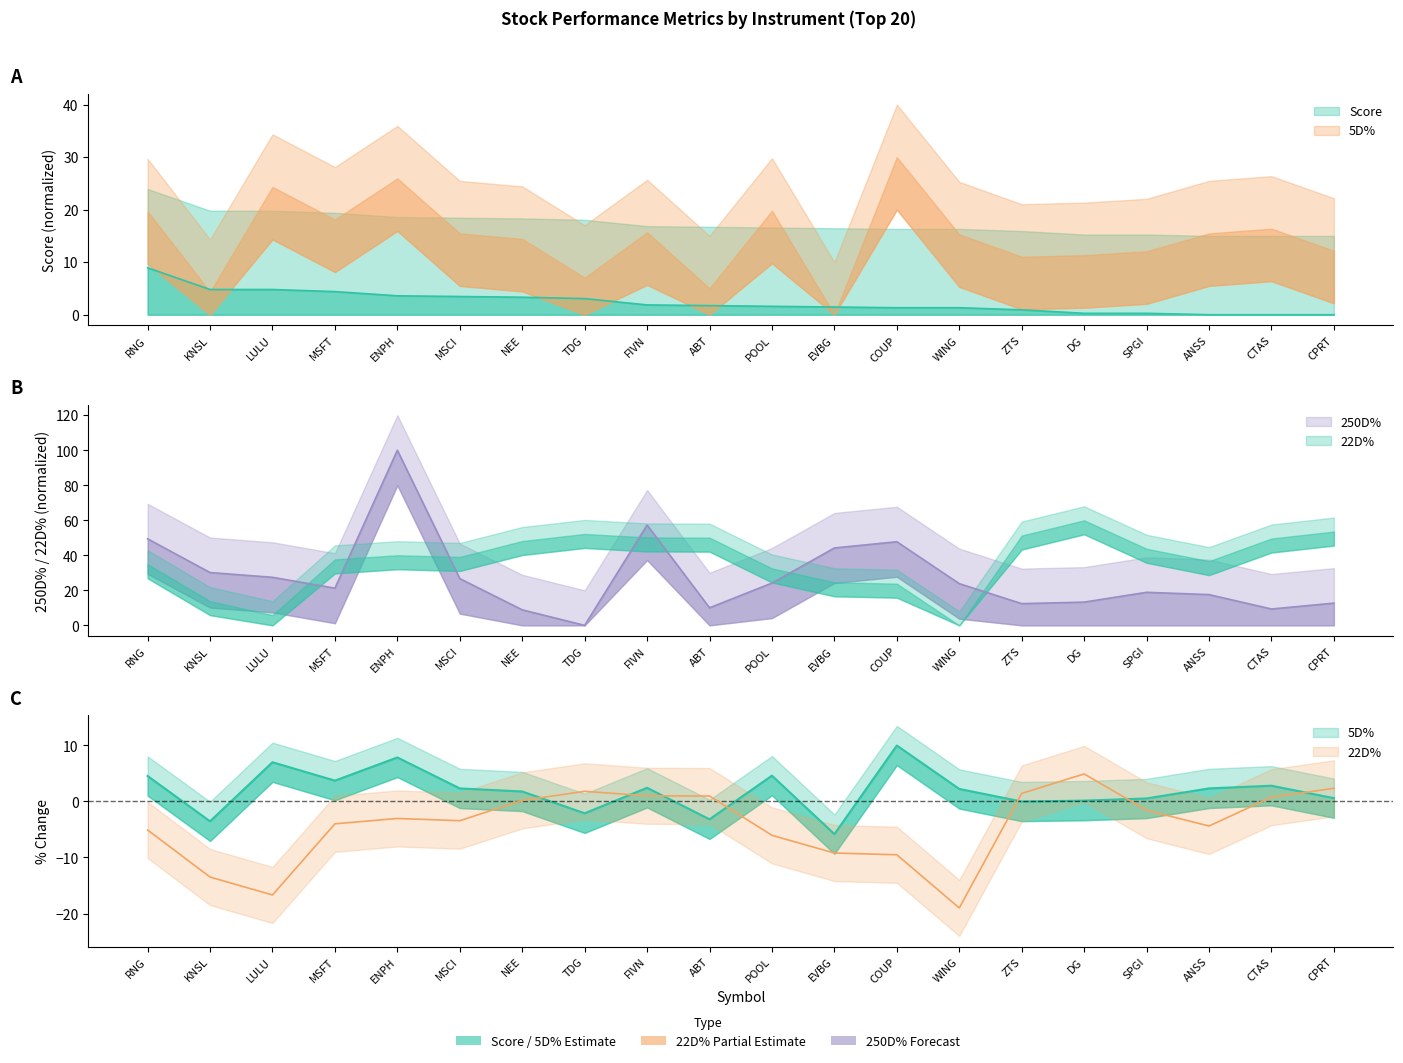

What is the label of the 13th point from the left?

COUP